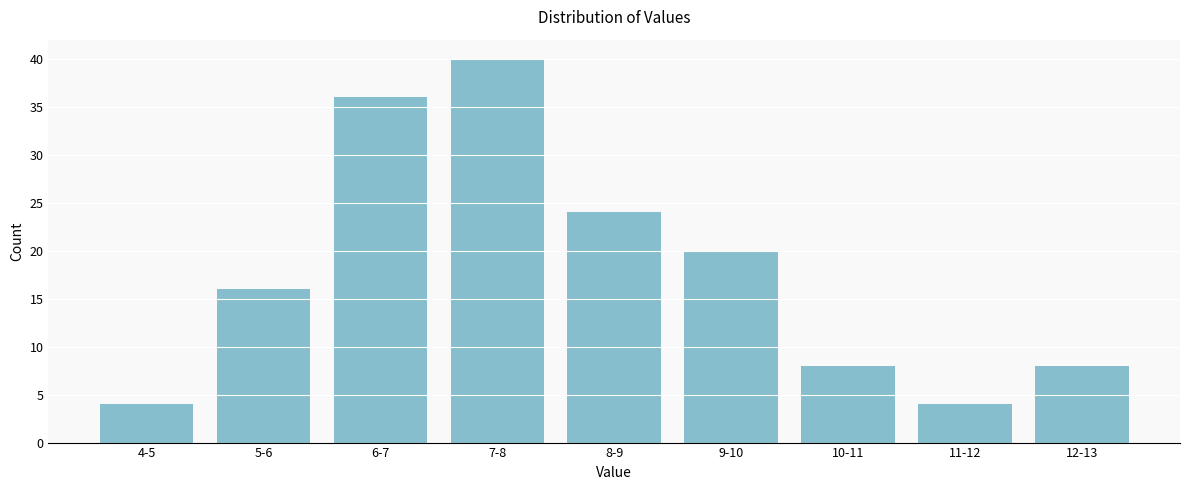

Reading right to left, list all the values displayed in this chart.

12-13=8	11-12=4	10-11=8	9-10=20	8-9=24	7-8=40	6-7=36	5-6=16	4-5=4